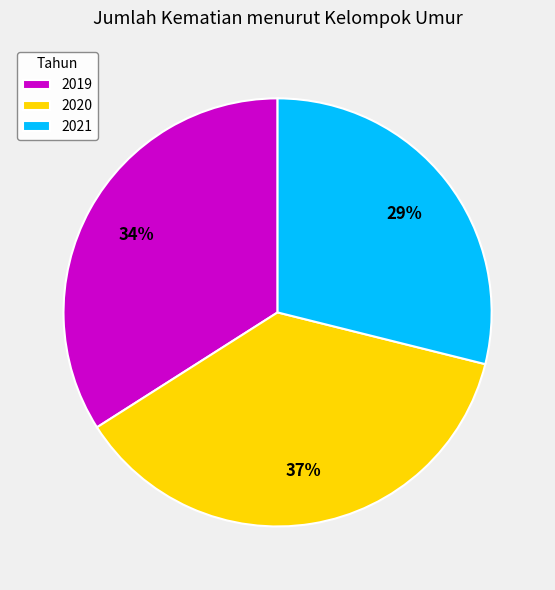

How many segments does this pie chart have?

3